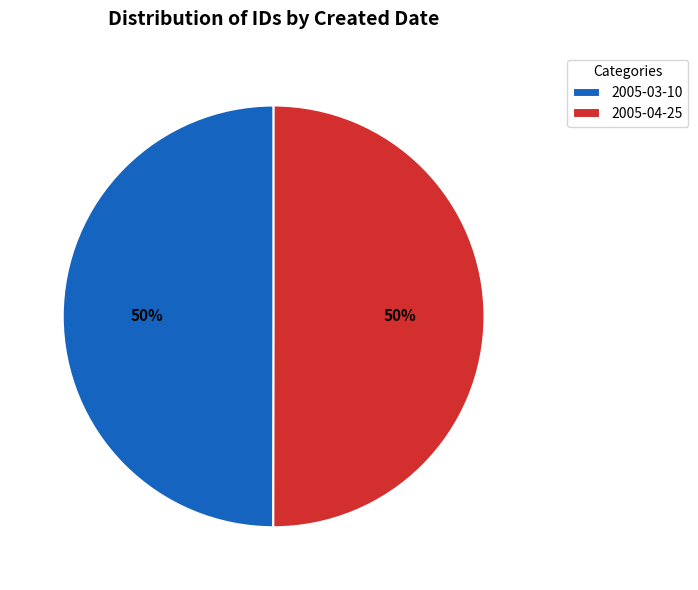

To the nearest percent, what is the combined percentage of 2005-03-10 and 2005-04-25?

100%